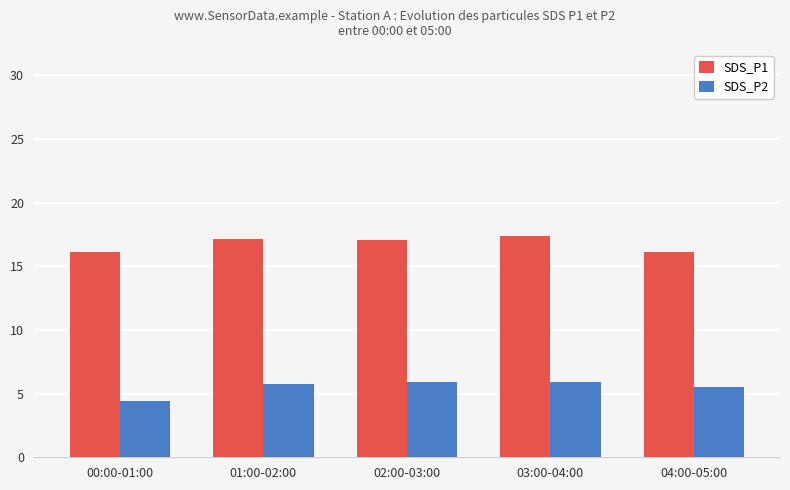

What position from the left is 03:00-04:00?

4